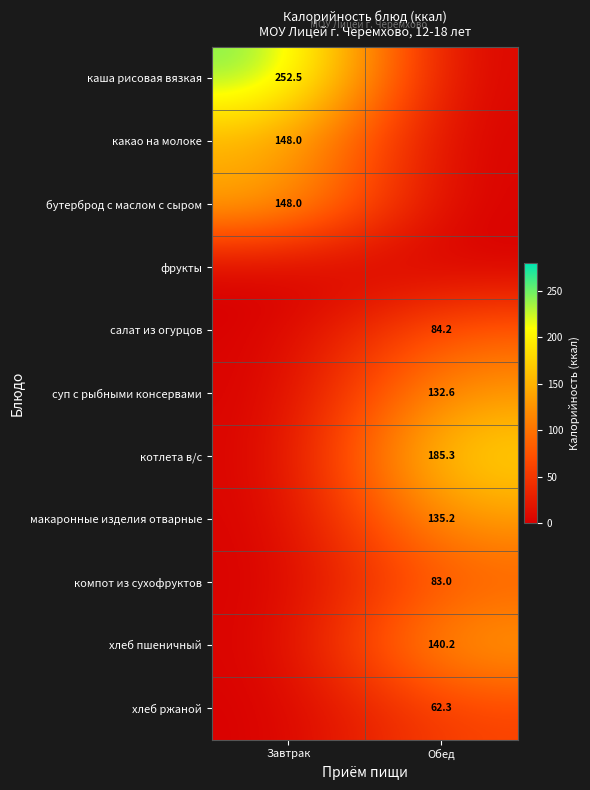

Is it true that бутерброд с маслом с сыром equals 148.0 at Завтрак?

True